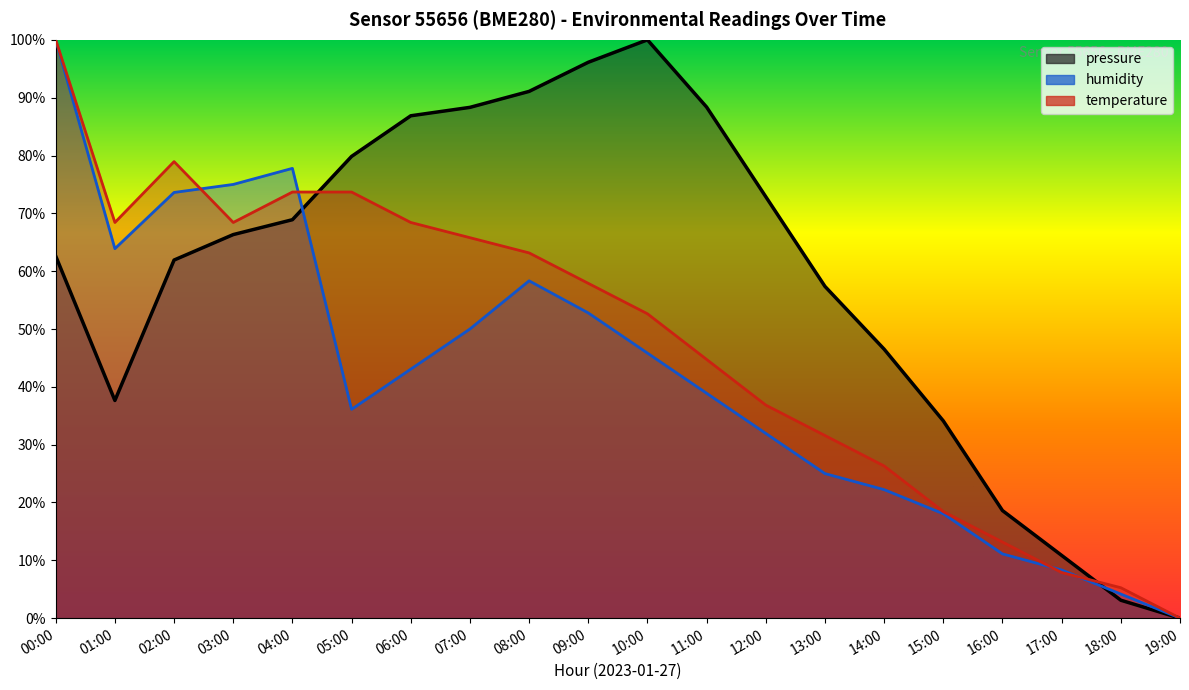

Rank the series at 04:00 from lowest to highest value.

pressure, temperature, humidity